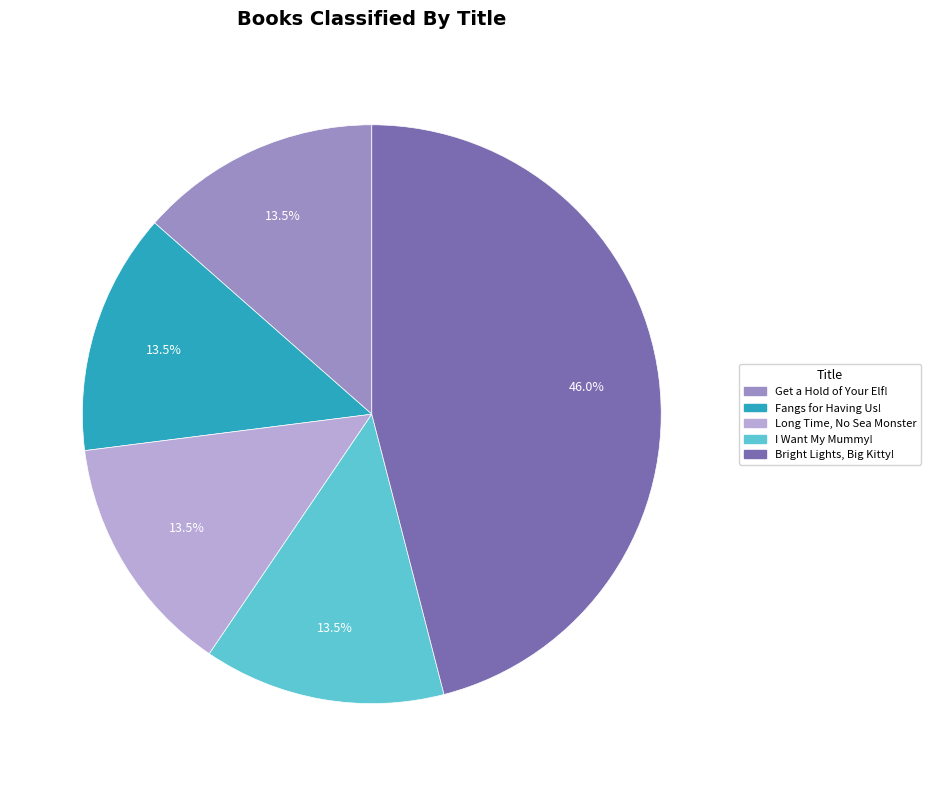

Does any single category account for the majority?

No